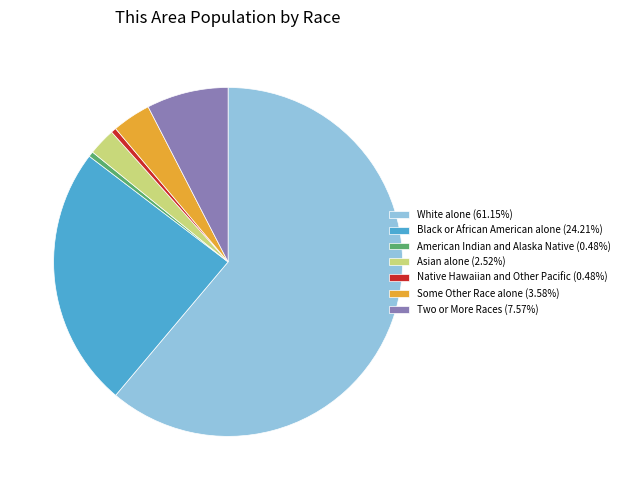

Combined, do Two or More Races (7.57%) and Asian alone (2.52%) account for over 50%?

No